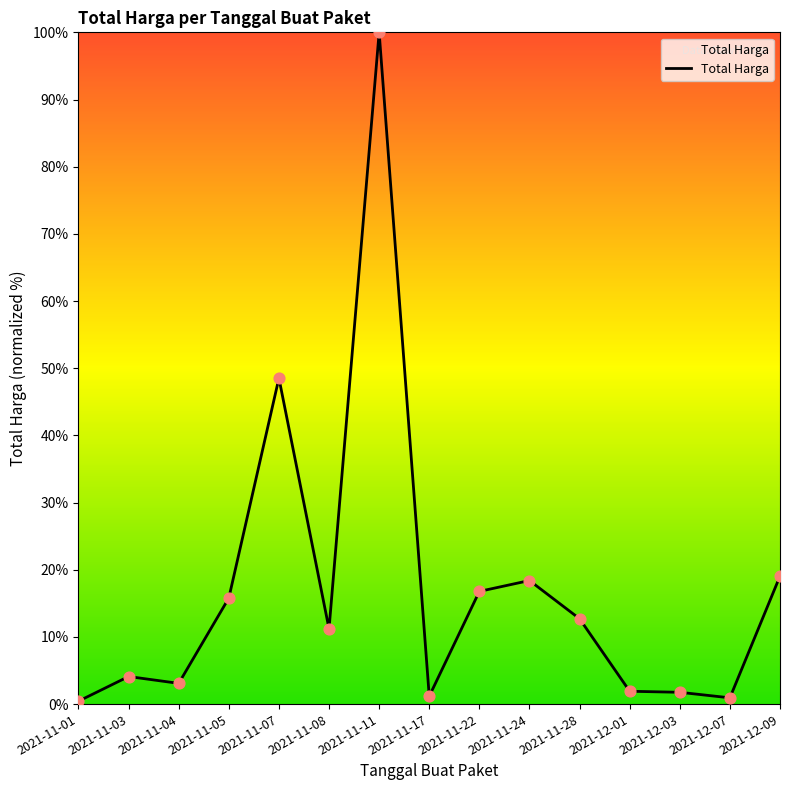

What is the change in value from 2021-11-24 to 2021-12-07?

-17.5